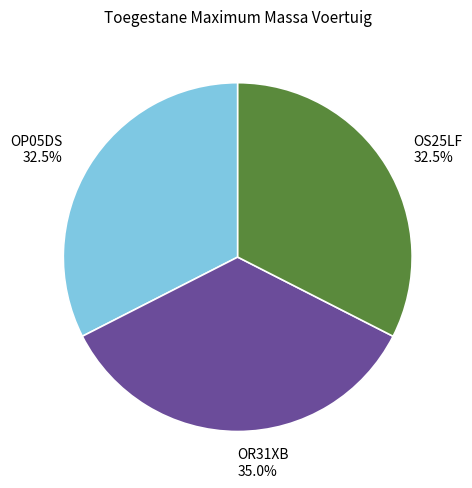

Count the number of slices in the pie.

3